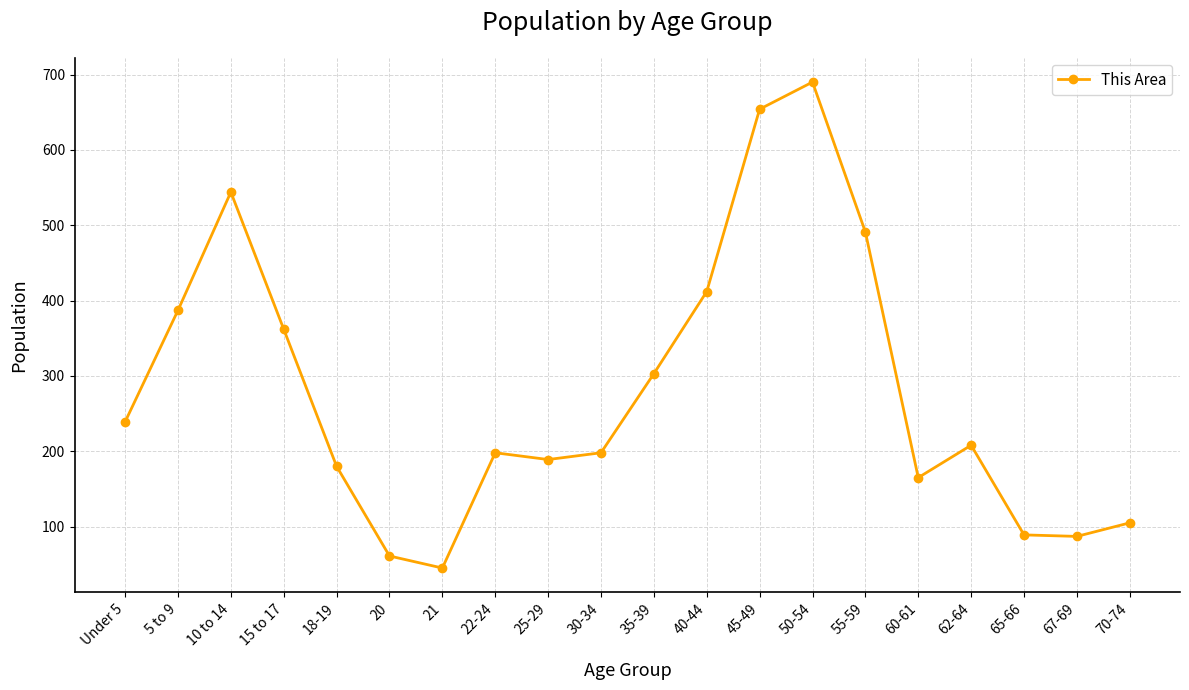

What is the minimum value shown in the chart?

45